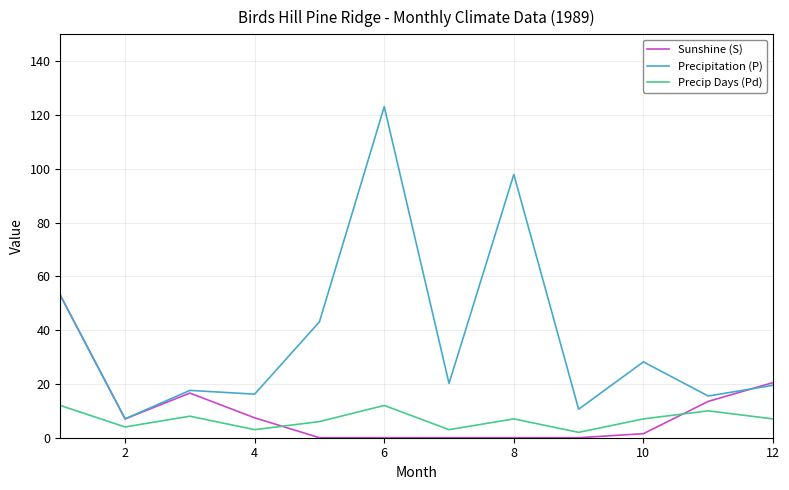

True or false: Precipitation (P) and Precip Days (Pd) cross at least once.

False